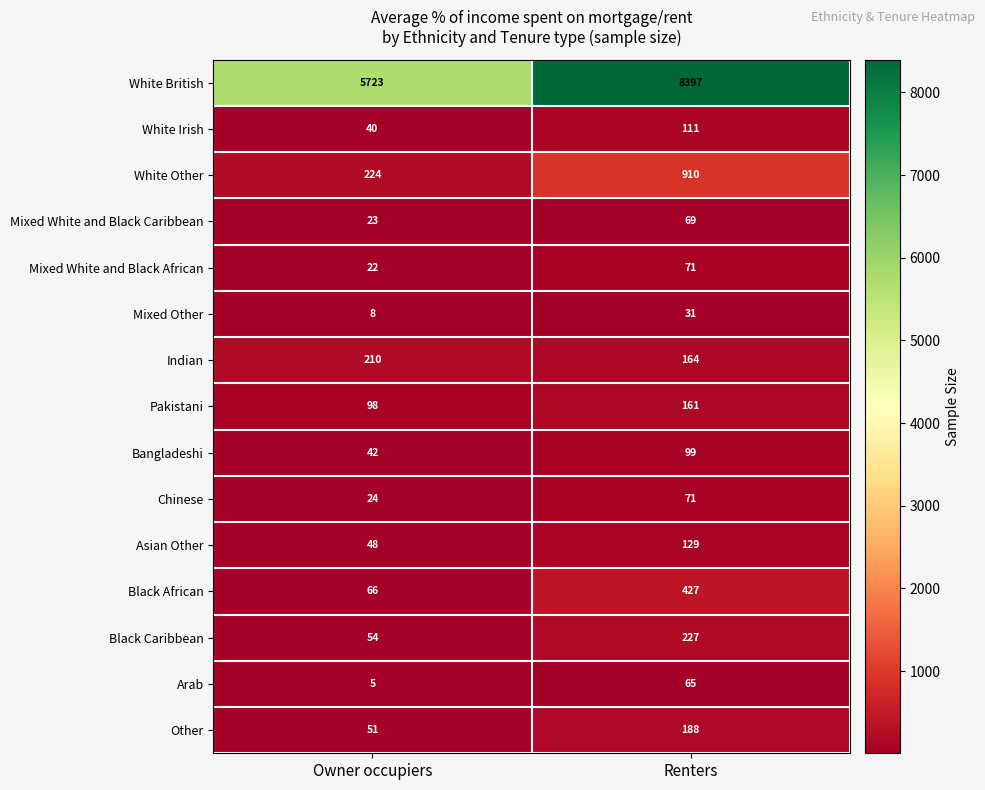

Which series changed the most between Owner occupiers and Renters?

White British